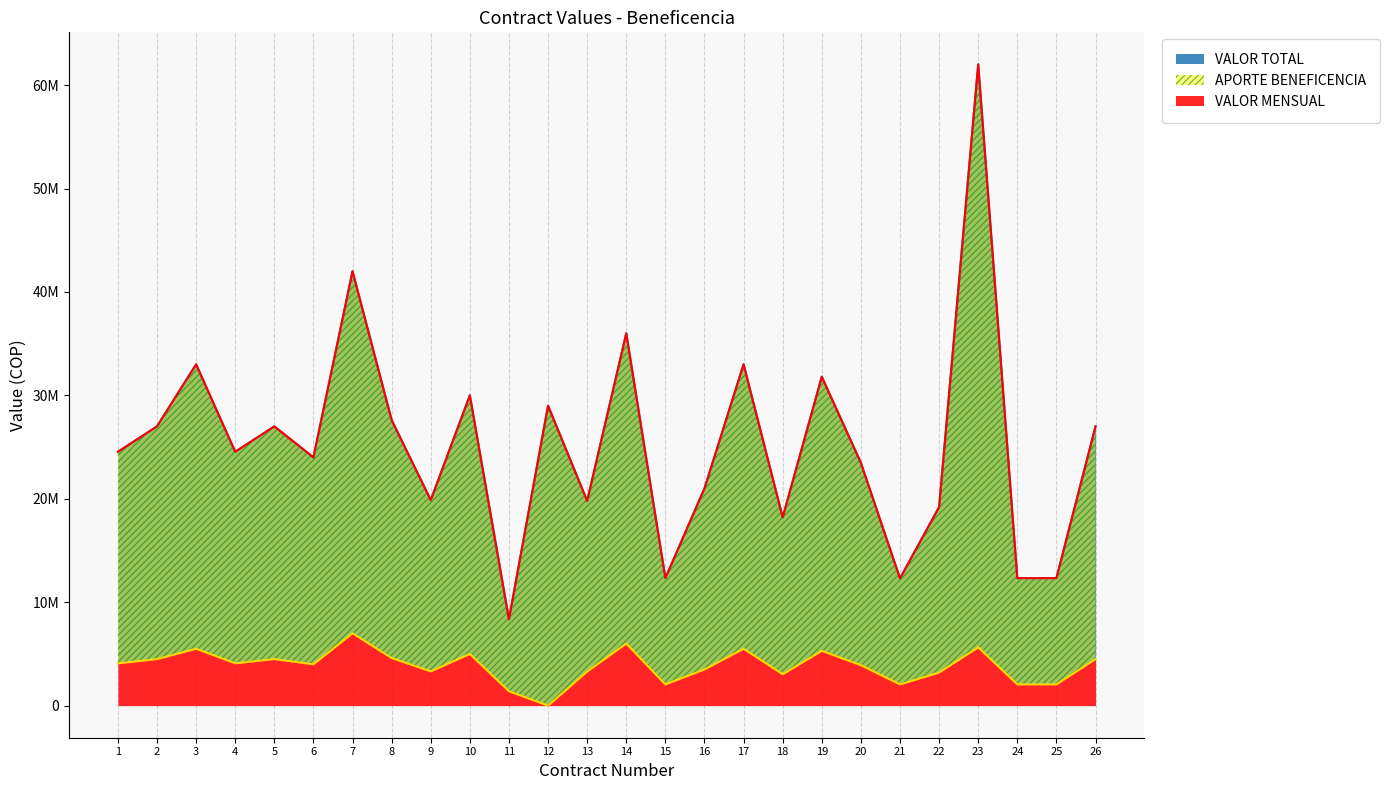

Where is the first local maximum for VALOR TOTAL?

3